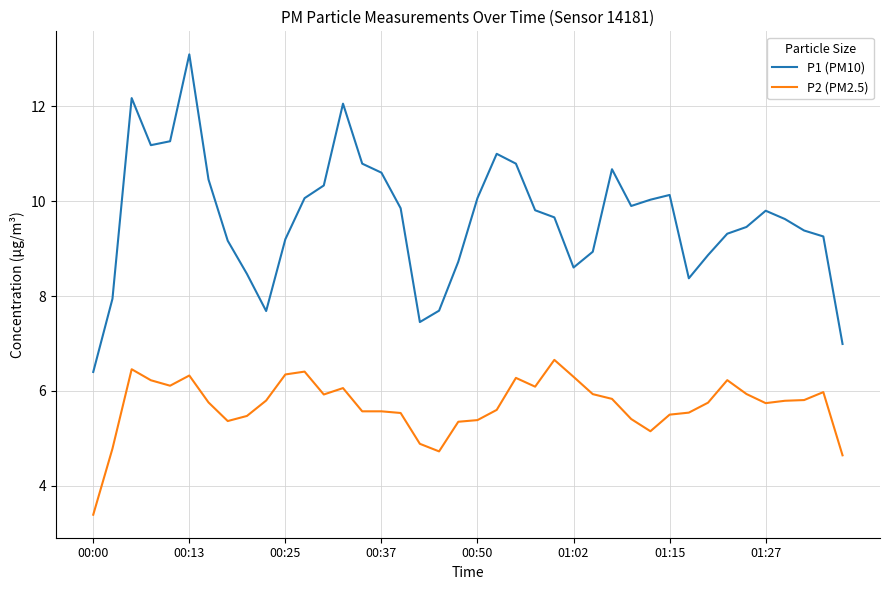

What is the minimum value for P2 (PM2.5)?

3.4